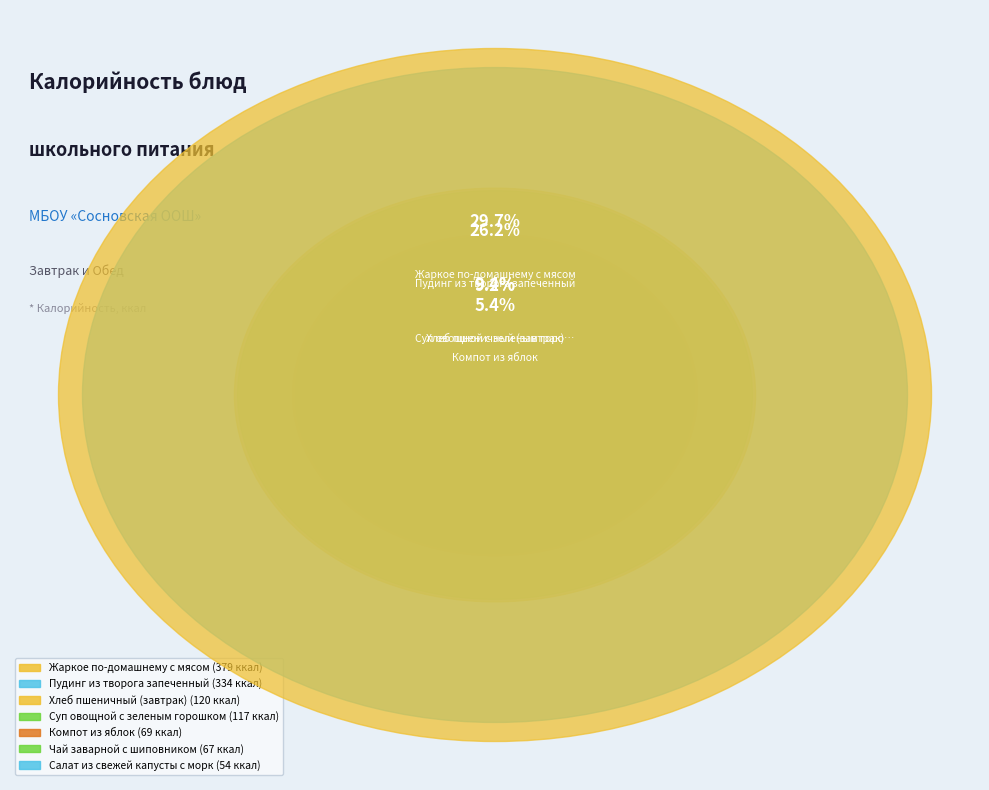

Is there a majority slice in this chart?

No